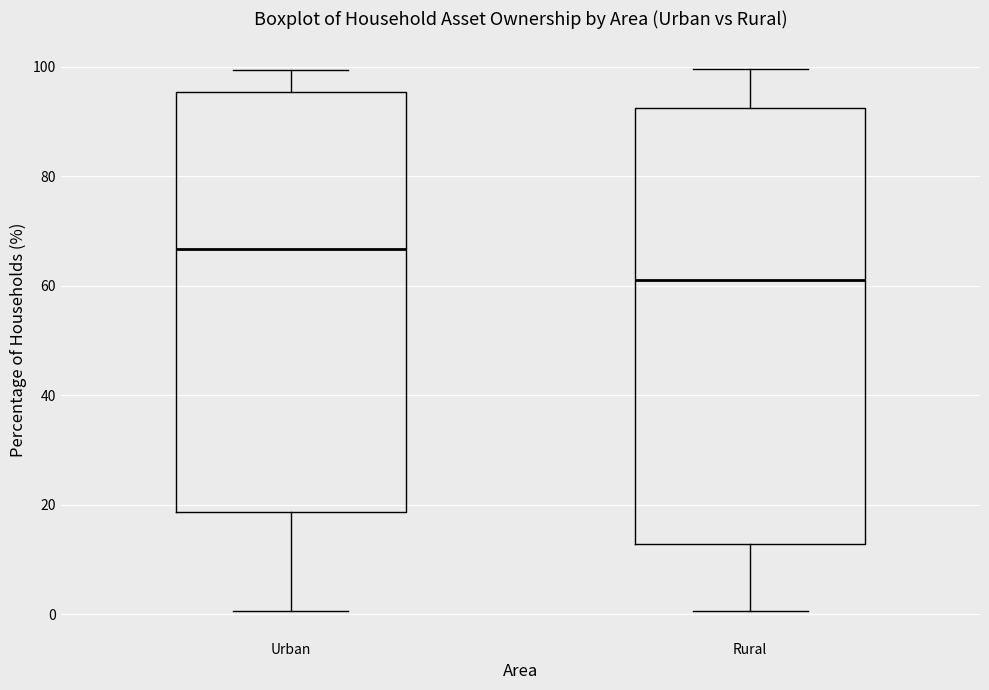

Which box is the tallest, from its lower edge to its upper edge?

Rural